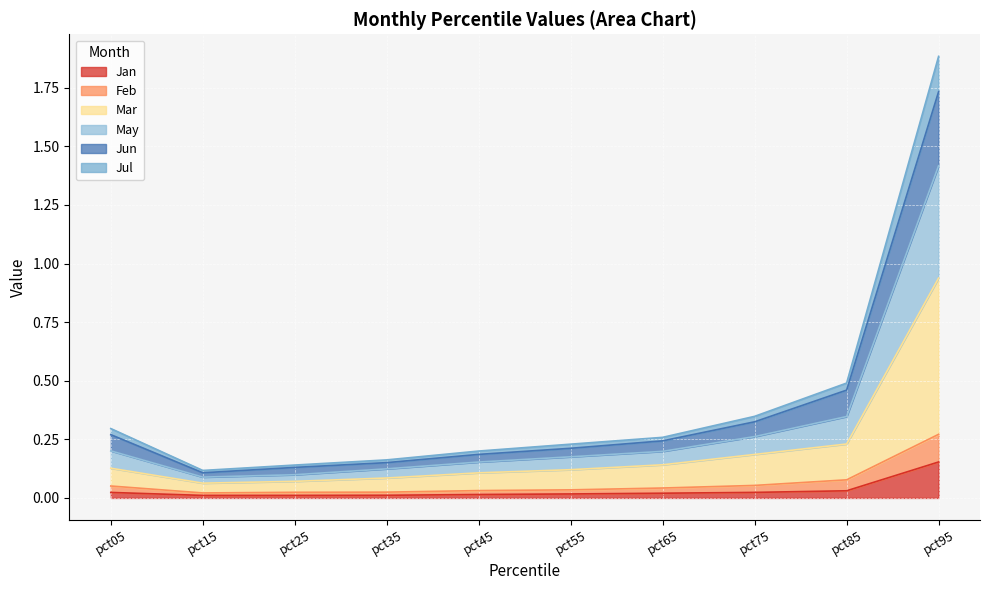

At which category is the sum across all series the highest?

pct95